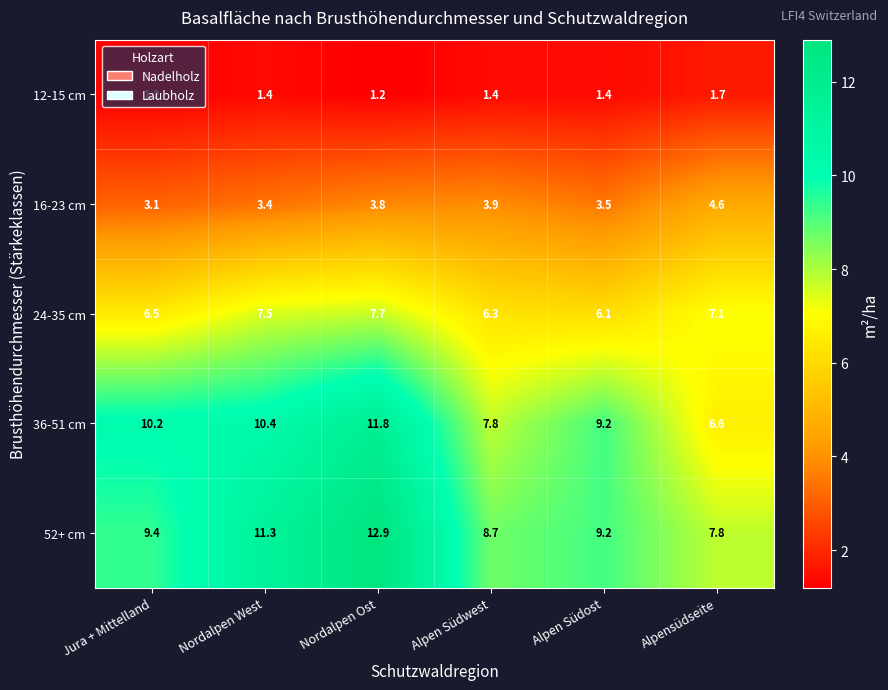

What is the difference between the maximum and minimum values in the 24-35 cm series?

1.6